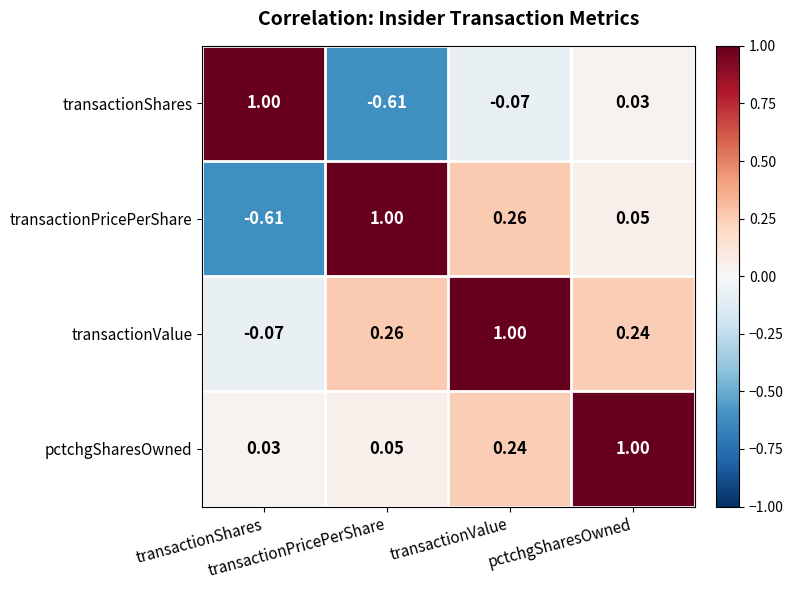

Rank the series at transactionPricePerShare from lowest to highest value.

transactionShares, pctchgSharesOwned, transactionValue, transactionPricePerShare